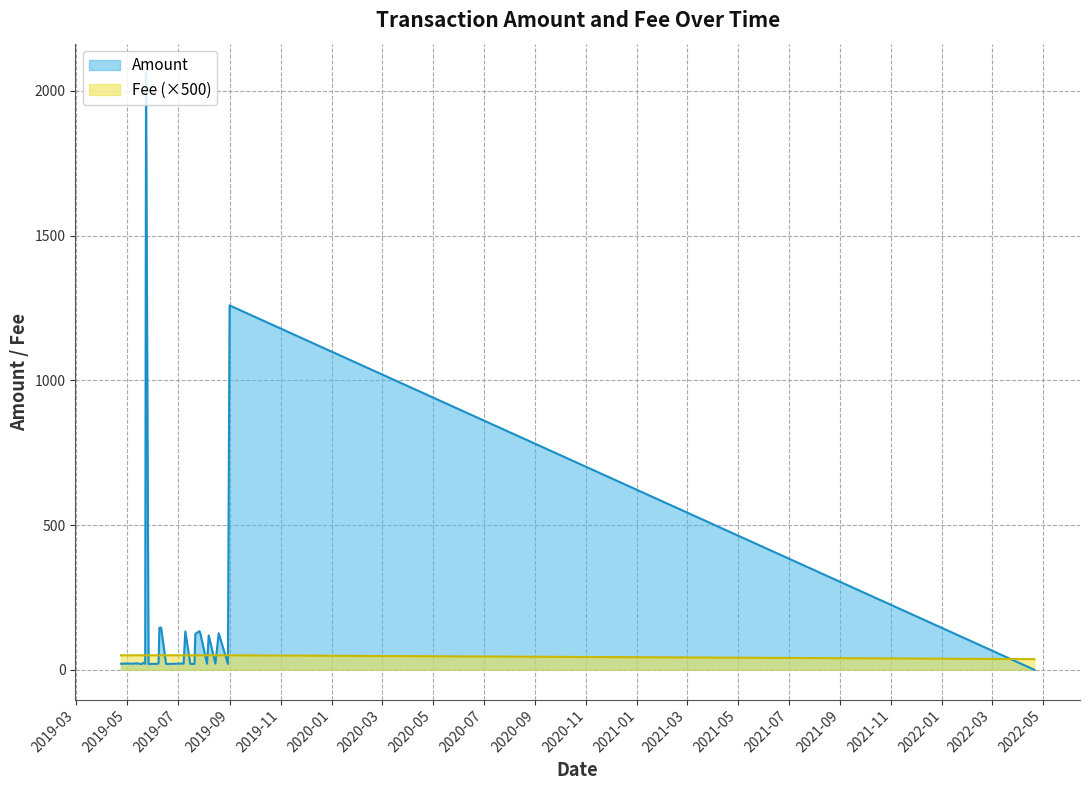

Rank the series by their average value, from lowest to highest.

Fee, Amount